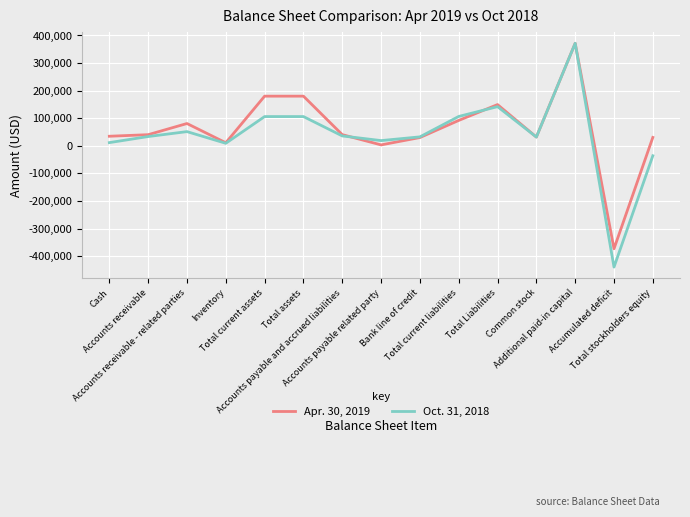

What is the difference between the Oct. 31, 2018 values at Accounts payable and accrued liabilities and Total assets?

70191